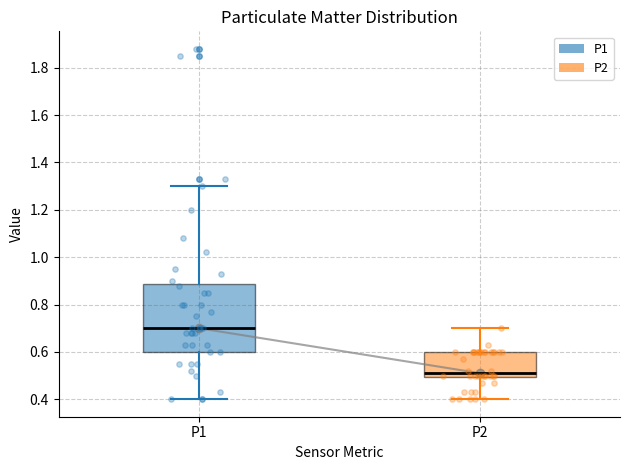

Reading left to right, read every box against the y-axis: the position of its median line, the range the box covers, and the ends of its whiskers. The values are not printed on the chart, so give them approximately, as read against the axis.

P1: median 0.70, box 0.60 to 0.88, whiskers 0.40 to 1.30
P2: median 0.52, box 0.50 to 0.60, whiskers 0.40 to 0.70